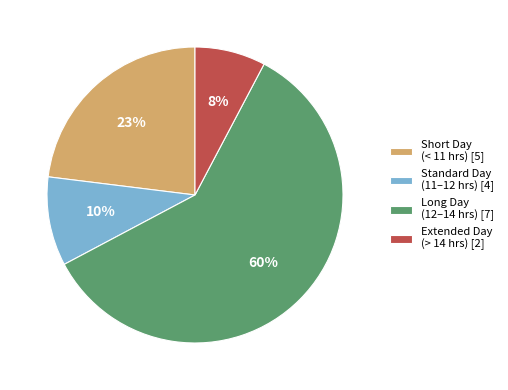

How many segments does this pie chart have?

4